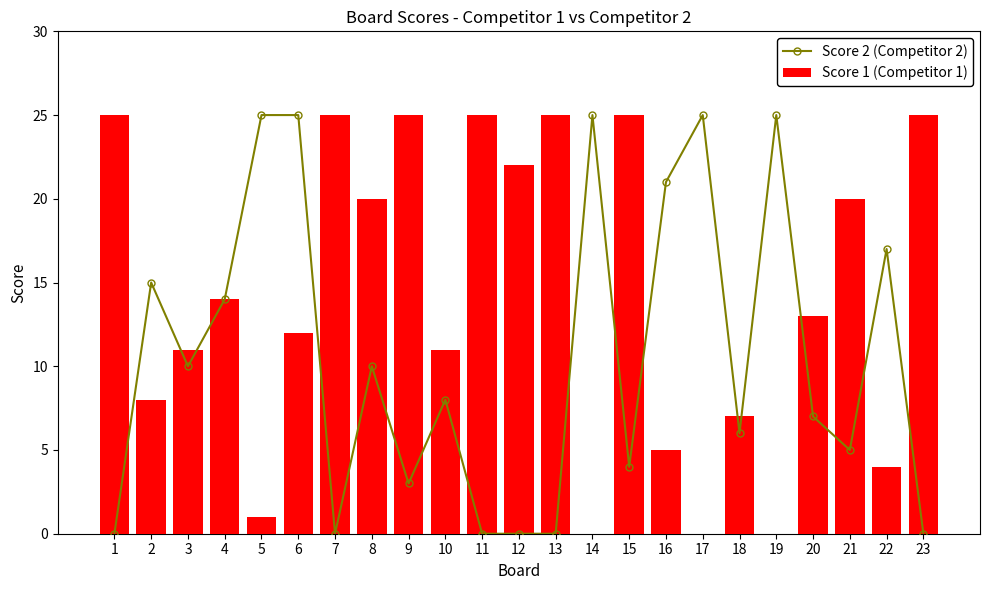

List the series in order of their peak value, highest first.

Score 2 (Competitor 2), Score 1 (Competitor 1)